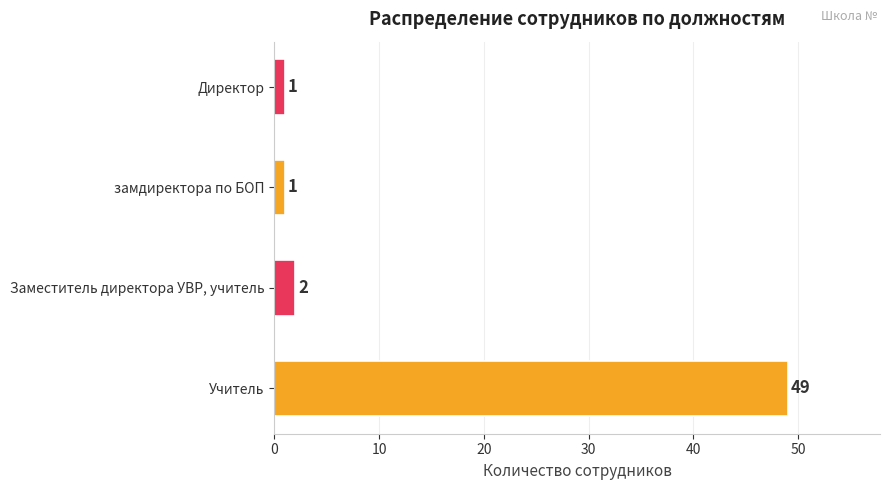

What is the average value?

13